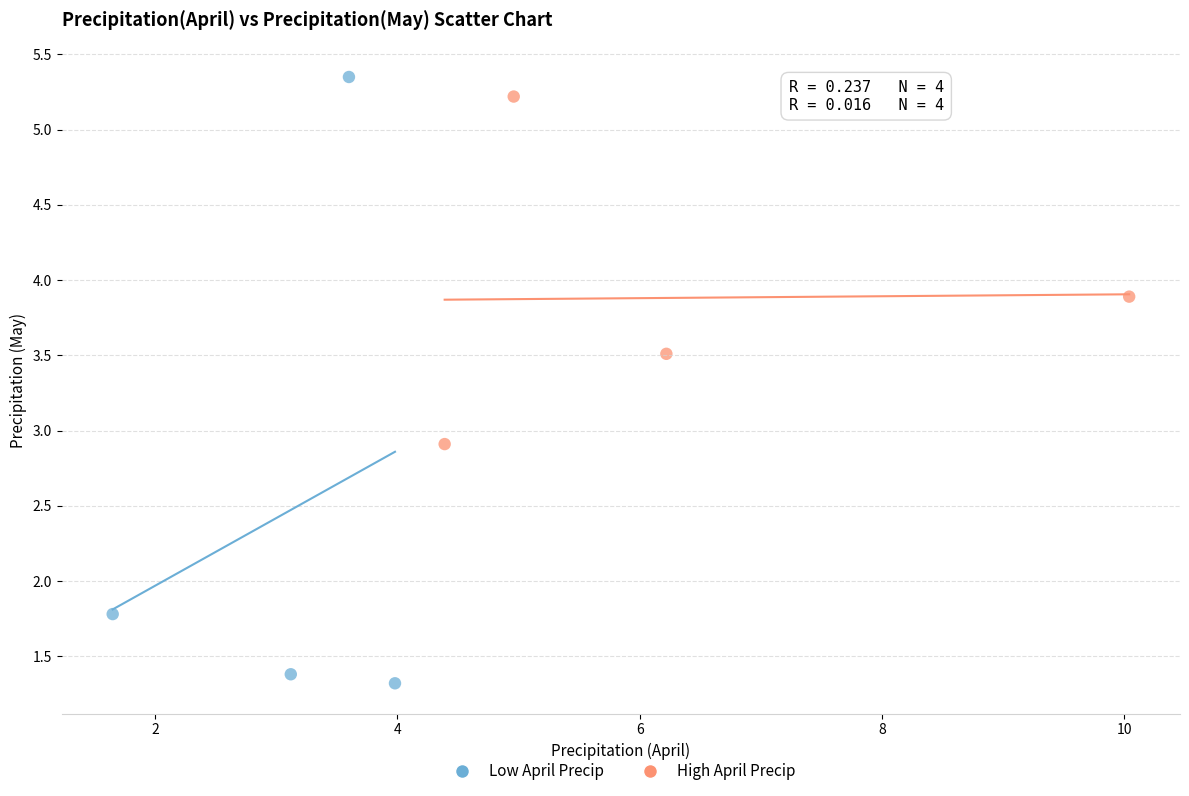

Which series has the largest Y range (max minus min)?

Low April Precip